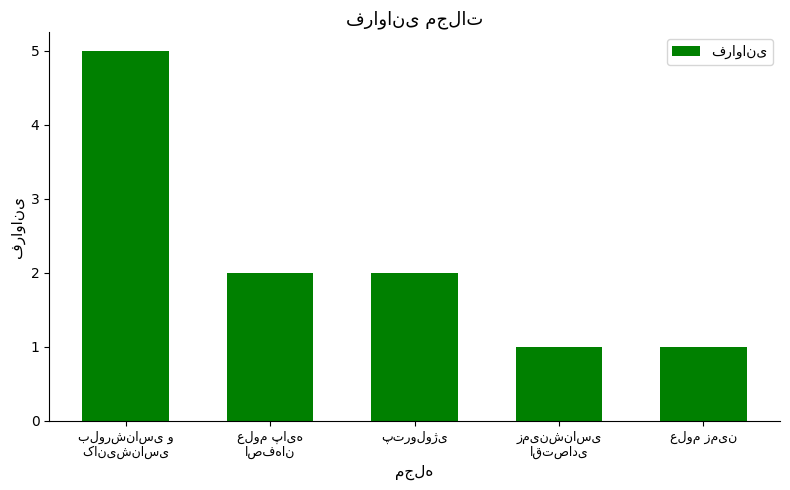

What is the value of the 4th bar from the left?

1